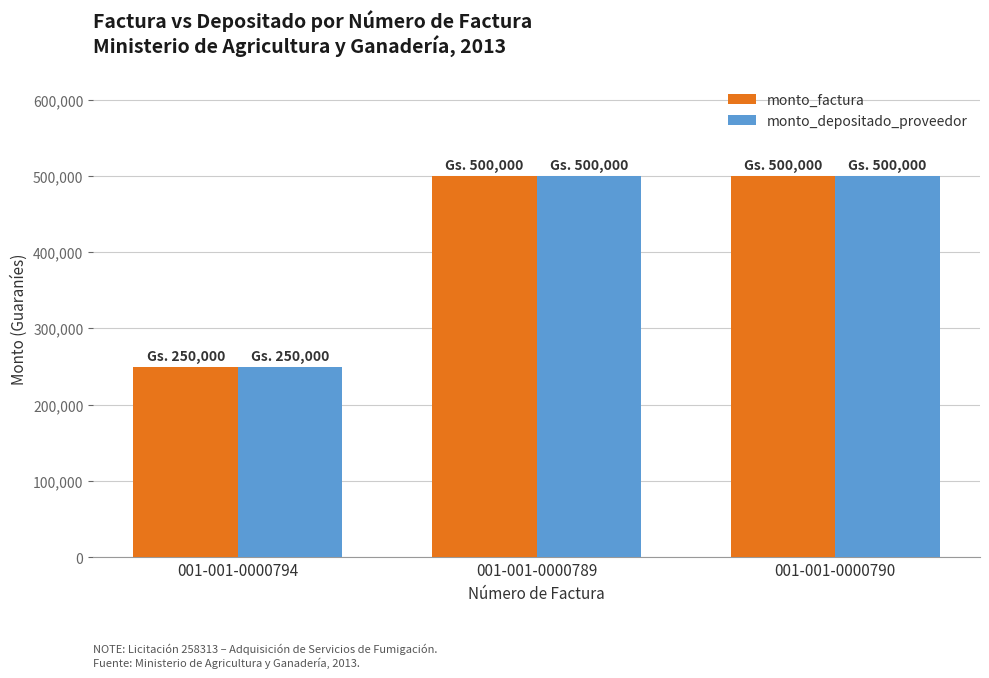

What is the greatest value displayed?

500000